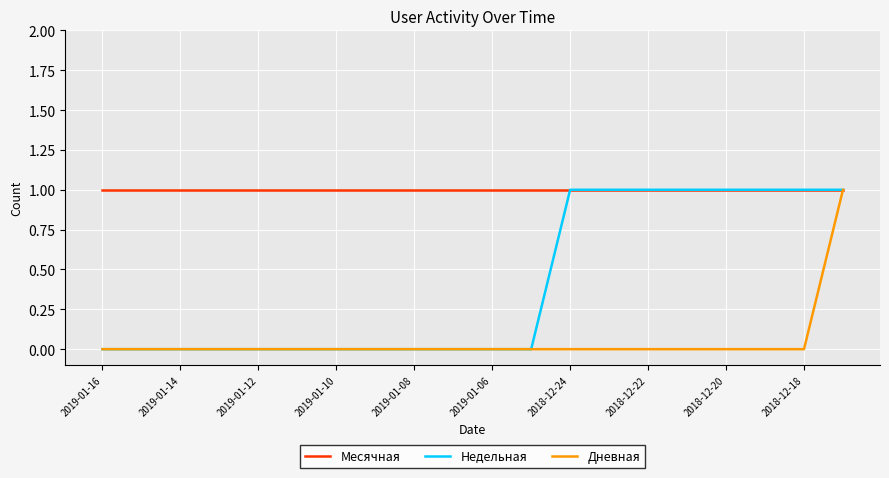

What are all the series names shown in the legend?

Месячная, Недельная, Дневная